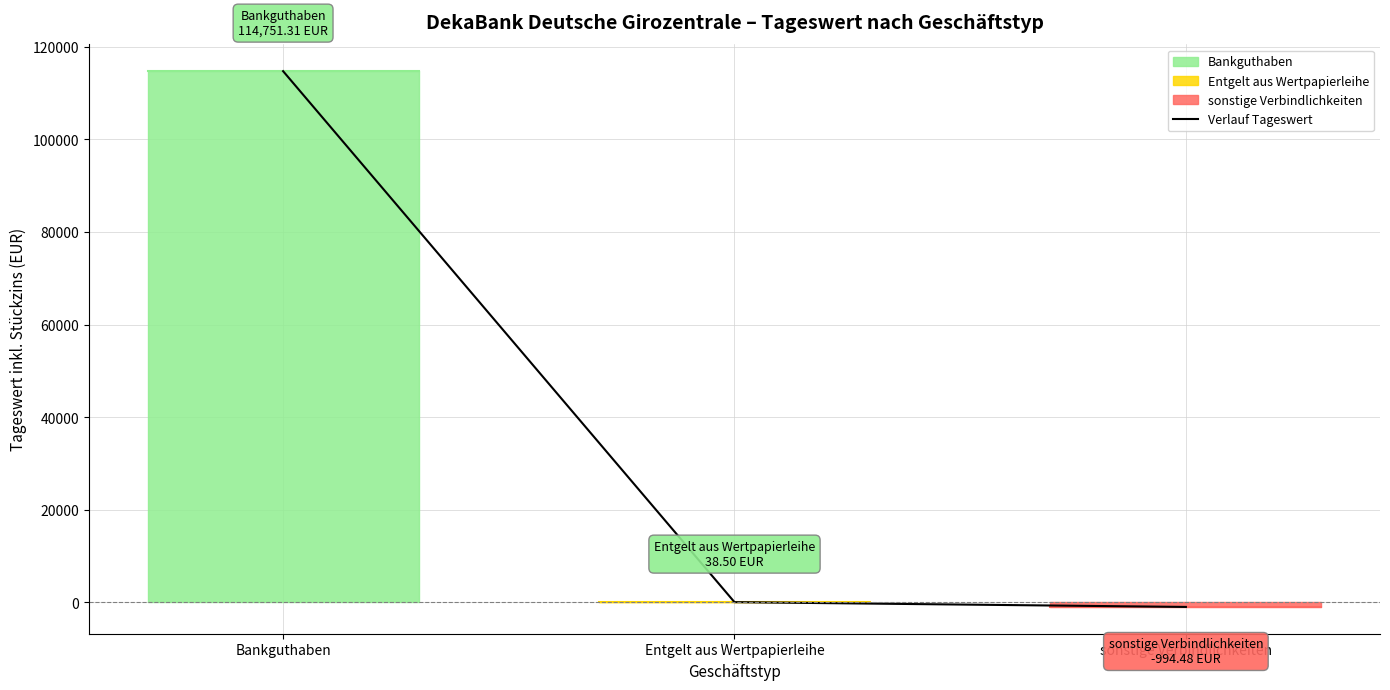

What is the sum of the values at sonstige Verbindlichkeiten and Bankguthaben?

113756.8